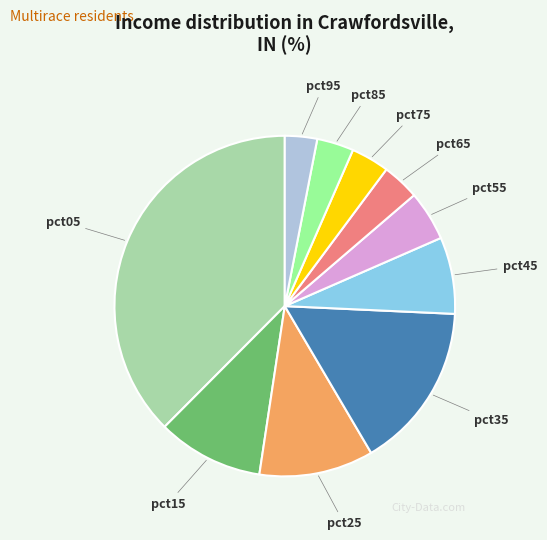

The pct35 slice represents 2% of the pie. True or false?

False